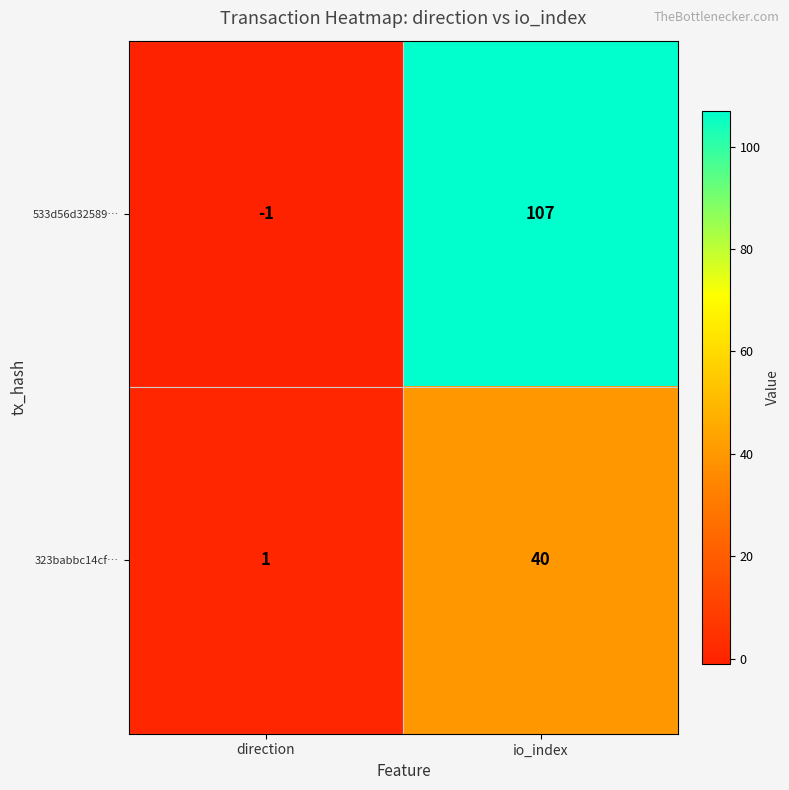

Where is 533d56d32589… nearest to the value 53?

direction